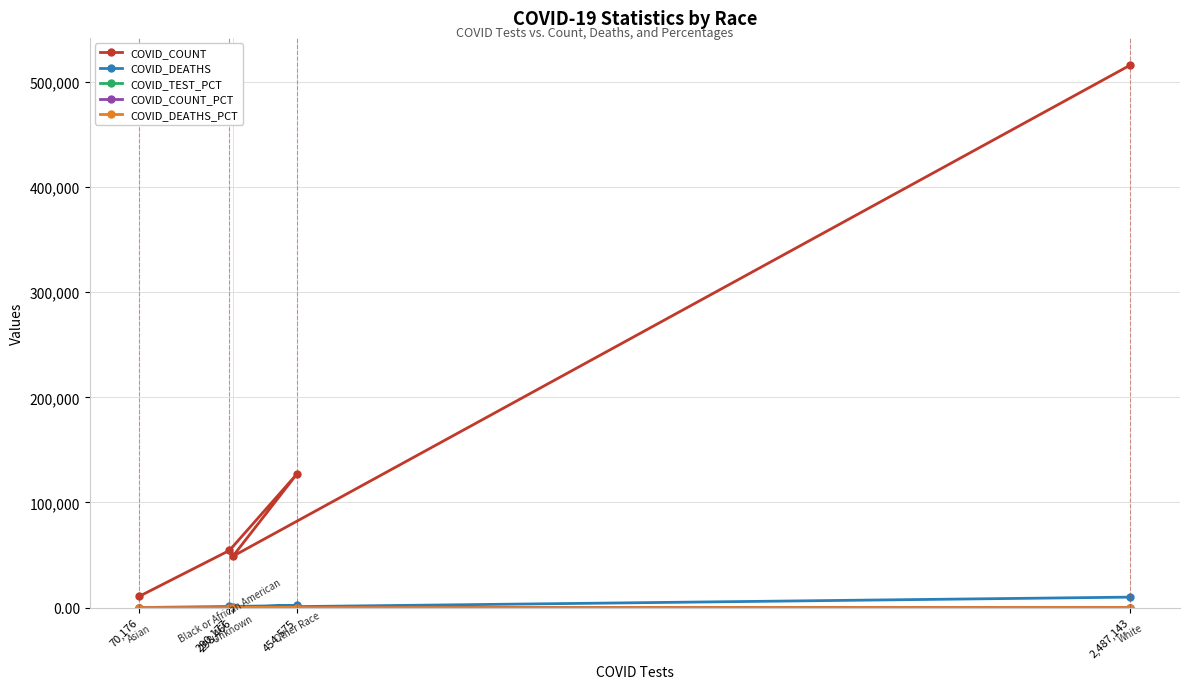

True or false: COVID_COUNT_PCT has a value of 26.9 at 2,487,143.

False